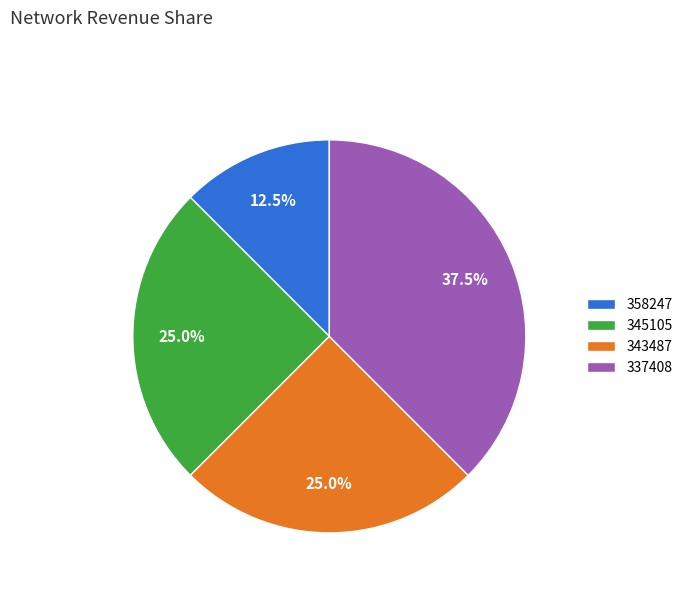

True or false: 358247 accounts for 26% of the total.

False